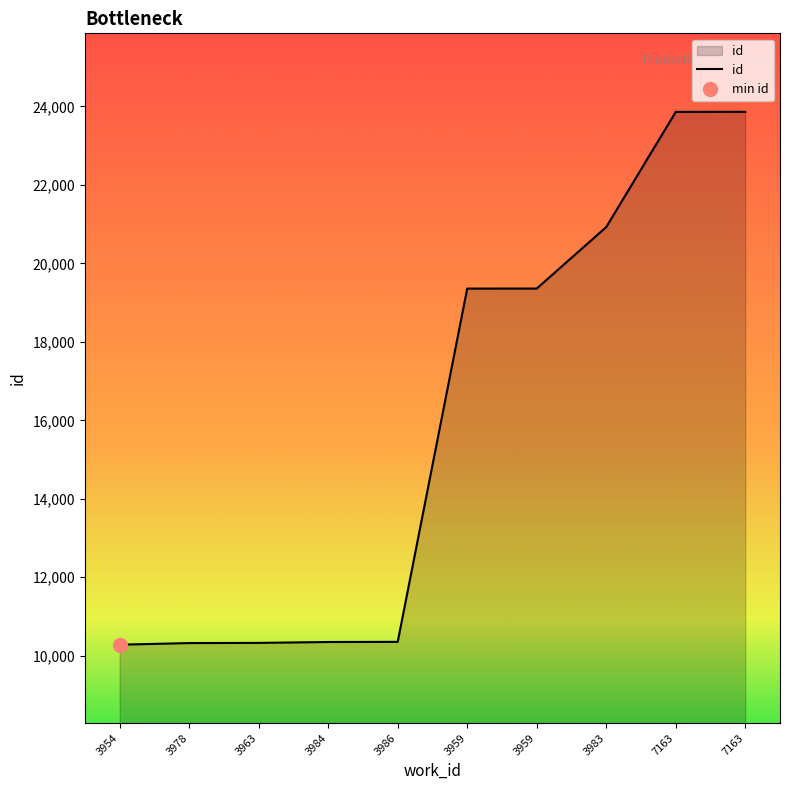

The chart shows a value of 19357 at 3959. True or false?

True